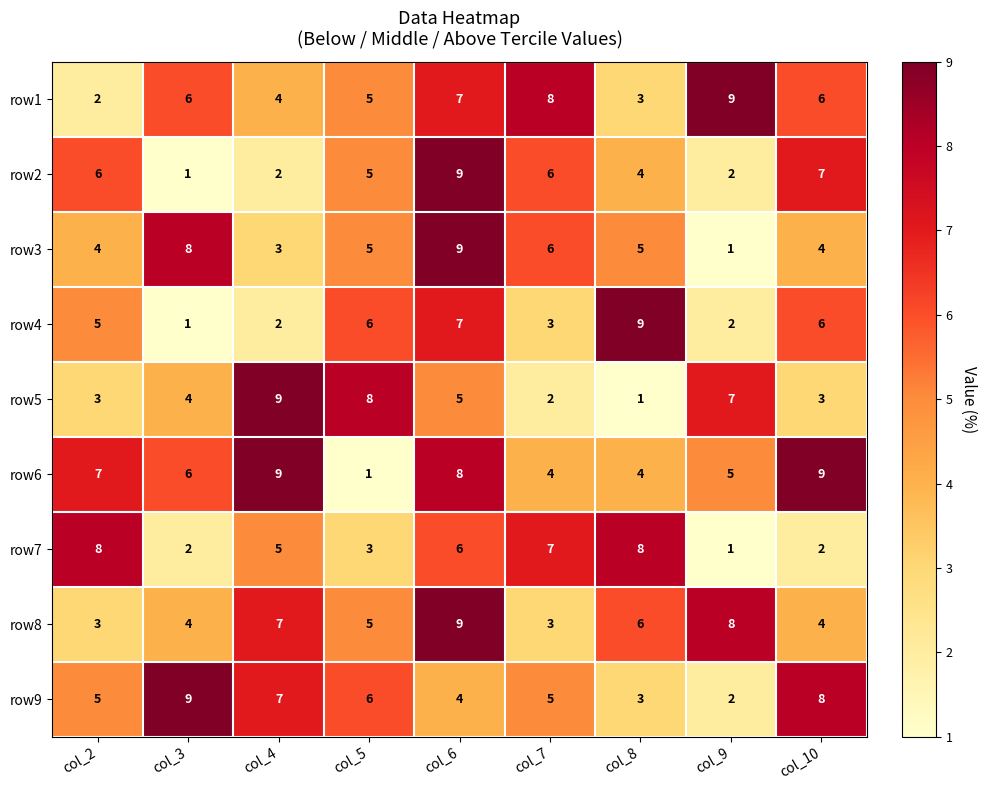

What is the spread (max minus min) of values at col_5?

7